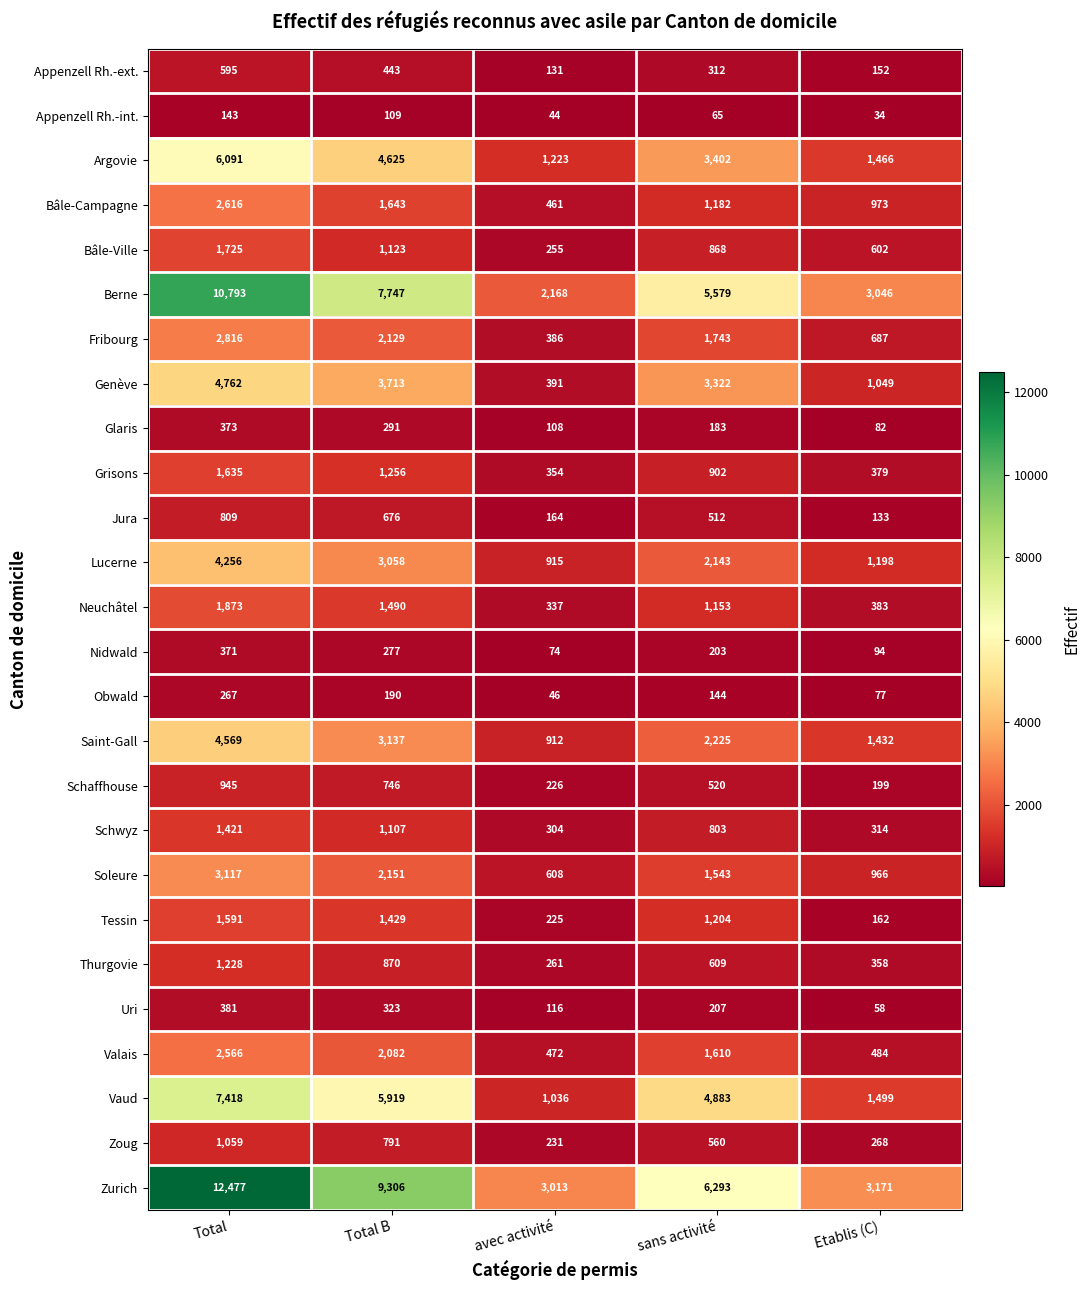

List the series in order of their peak value, highest first.

Zurich, Berne, Vaud, Argovie, Genève, Saint-Gall, Lucerne, Soleure, Fribourg, Bâle-Campagne, Valais, Neuchâtel, Bâle-Ville, Grisons, Tessin, Schwyz, Thurgovie, Zoug, Schaffhouse, Jura, Appenzell Rh.-ext., Uri, Glaris, Nidwald, Obwald, Appenzell Rh.-int.